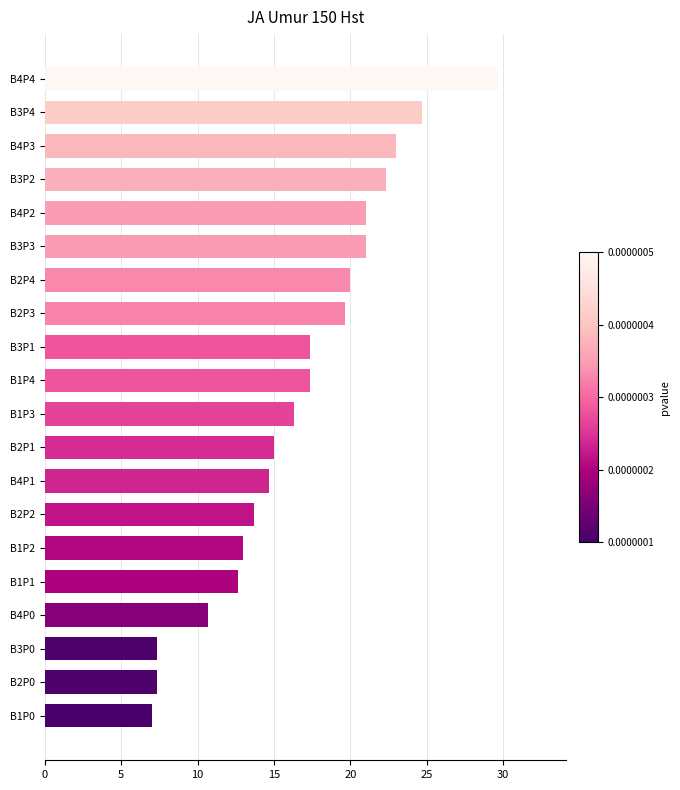

Reading bottom to top, extract all data points from this chart.

B1P0=7.0	B2P0=7.3	B3P0=7.3	B4P0=10.7	B1P1=12.7	B1P2=13.0	B2P2=13.7	B4P1=14.7	B2P1=15.0	B1P3=16.3	B1P4=17.3	B3P1=17.3	B2P3=19.7	B2P4=20.0	B3P3=21.0	B4P2=21.0	B3P2=22.3	B4P3=23.0	B3P4=24.7	B4P4=29.7